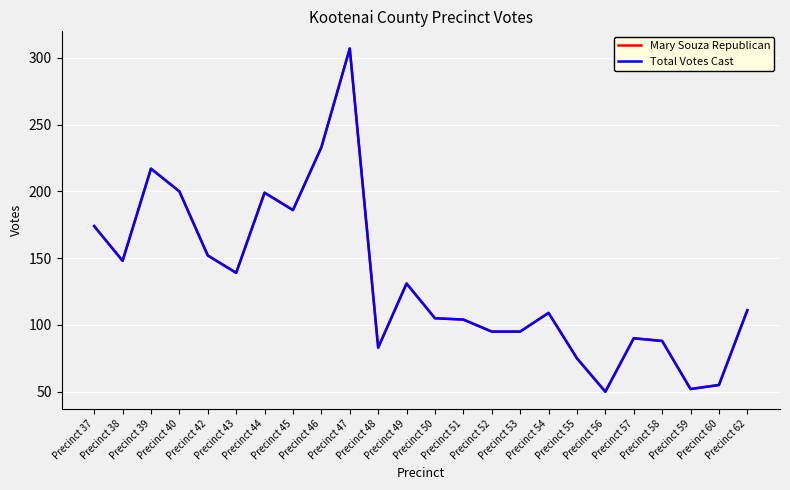

True or false: Total Votes Cast and Mary Souza Republican cross at least once.

False